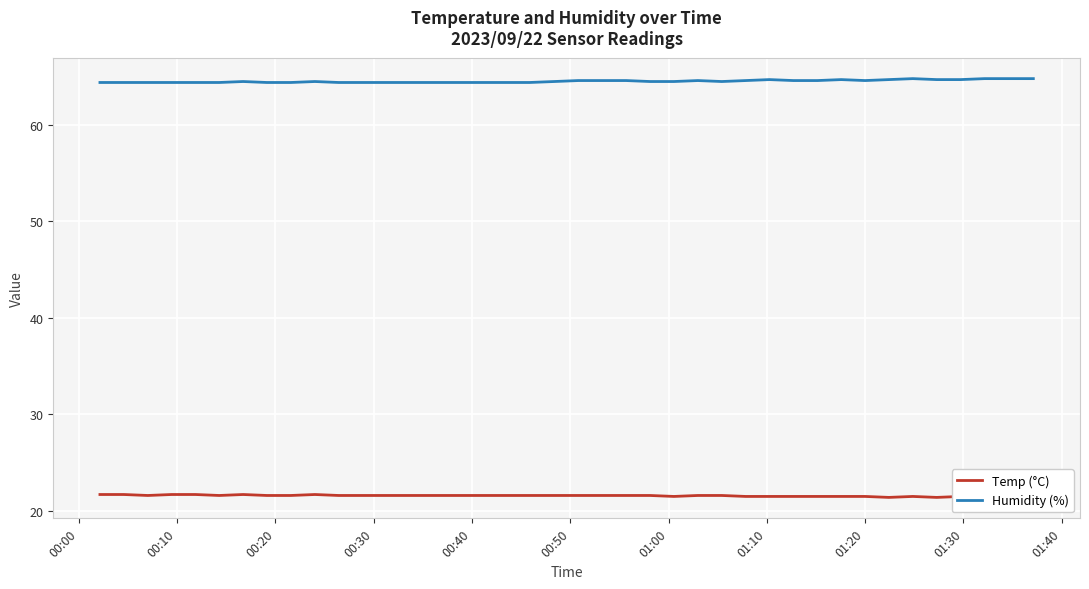

Which series has the largest range (max minus min)?

Humidity (%)